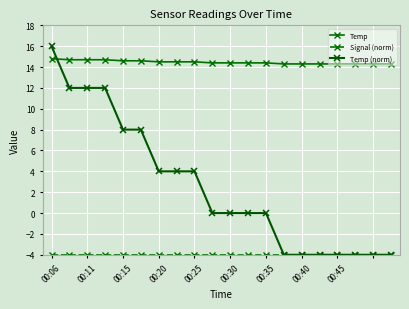

Is this an area chart (filled region under the line)?

No